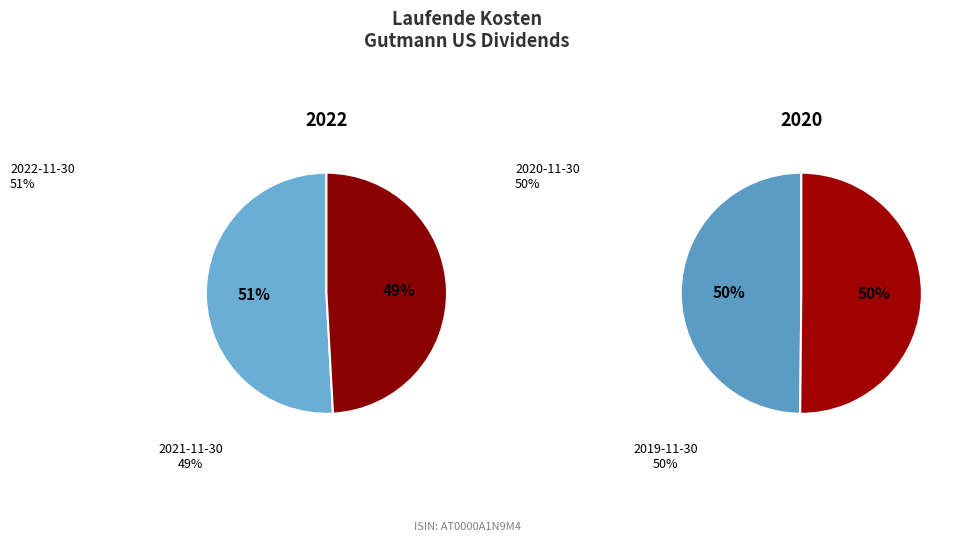

Which slice is the smallest?

2021-11-30